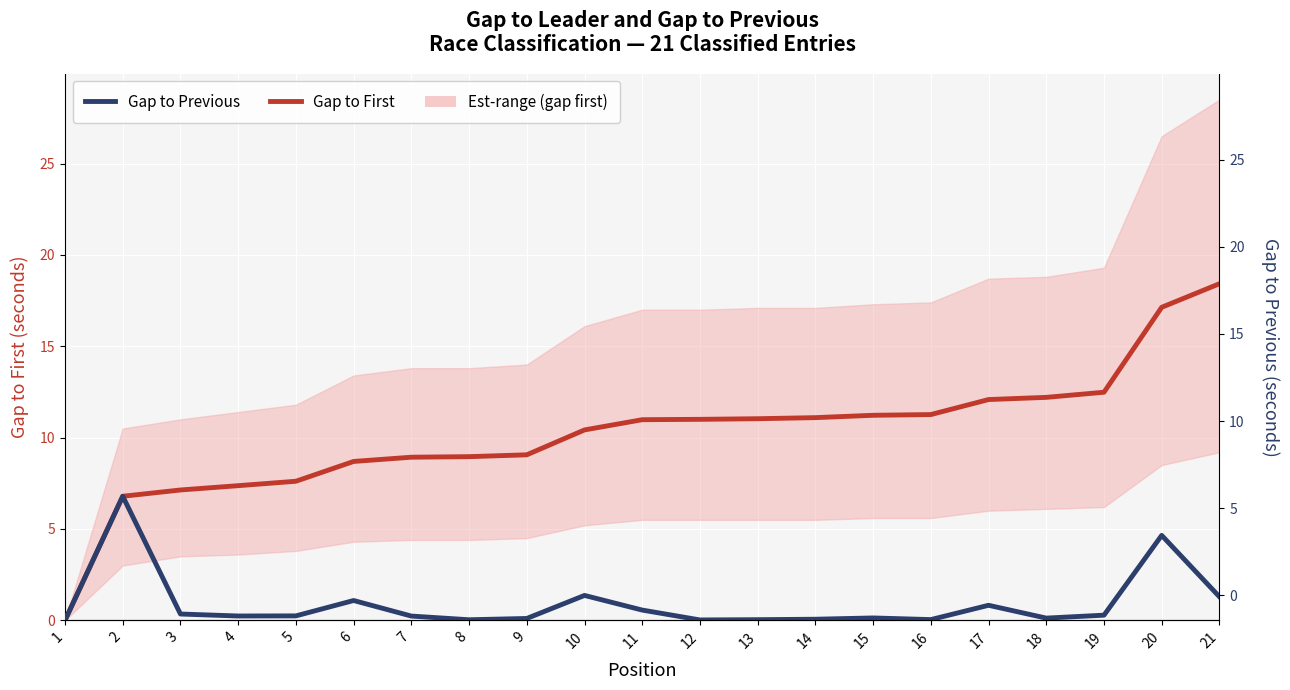

Rank the categories by Gap to First value from highest to lowest.

21, 20, 19, 18, 17, 16, 15, 14, 13, 12, 11, 10, 9, 8, 7, 6, 5, 4, 3, 2, 1